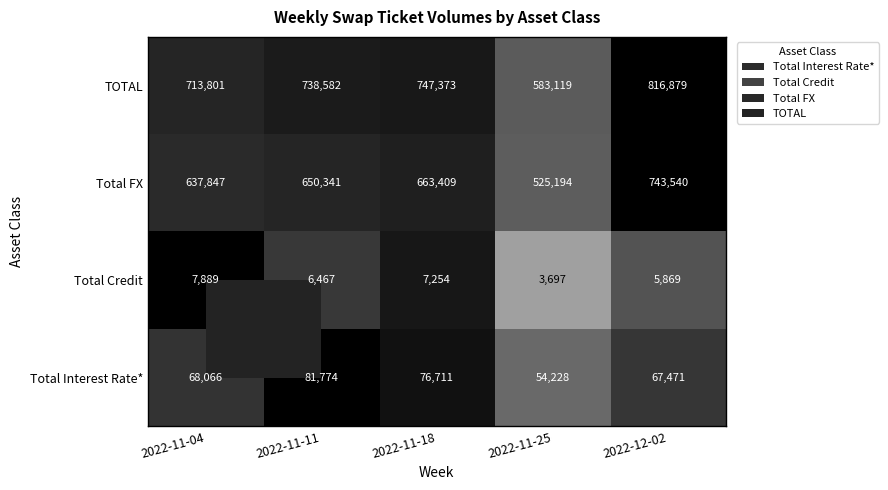

Which series has the largest total across all categories?

TOTAL